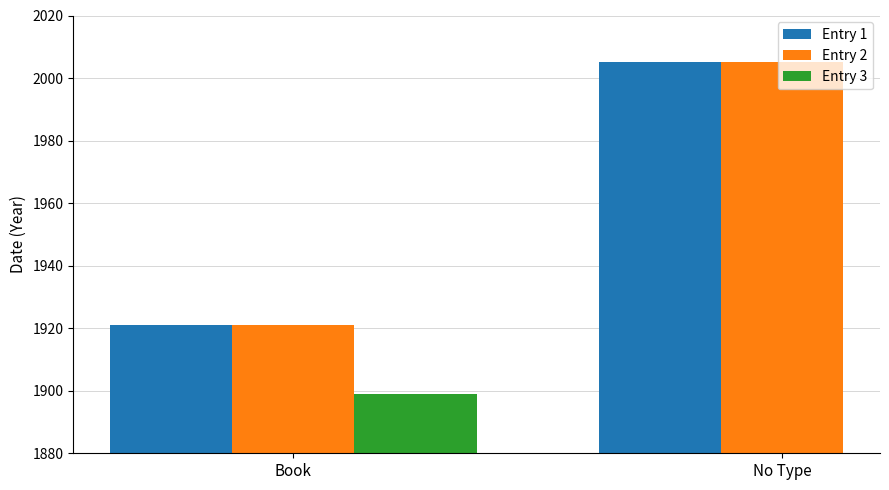

At how many categories does at least one series exceed 1980?

1